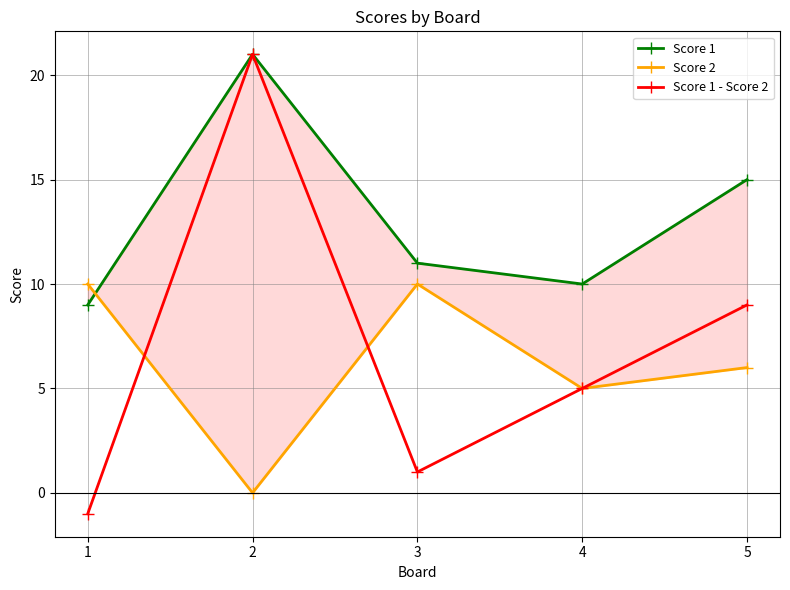

What is the spread (max minus min) of values at 2?

21